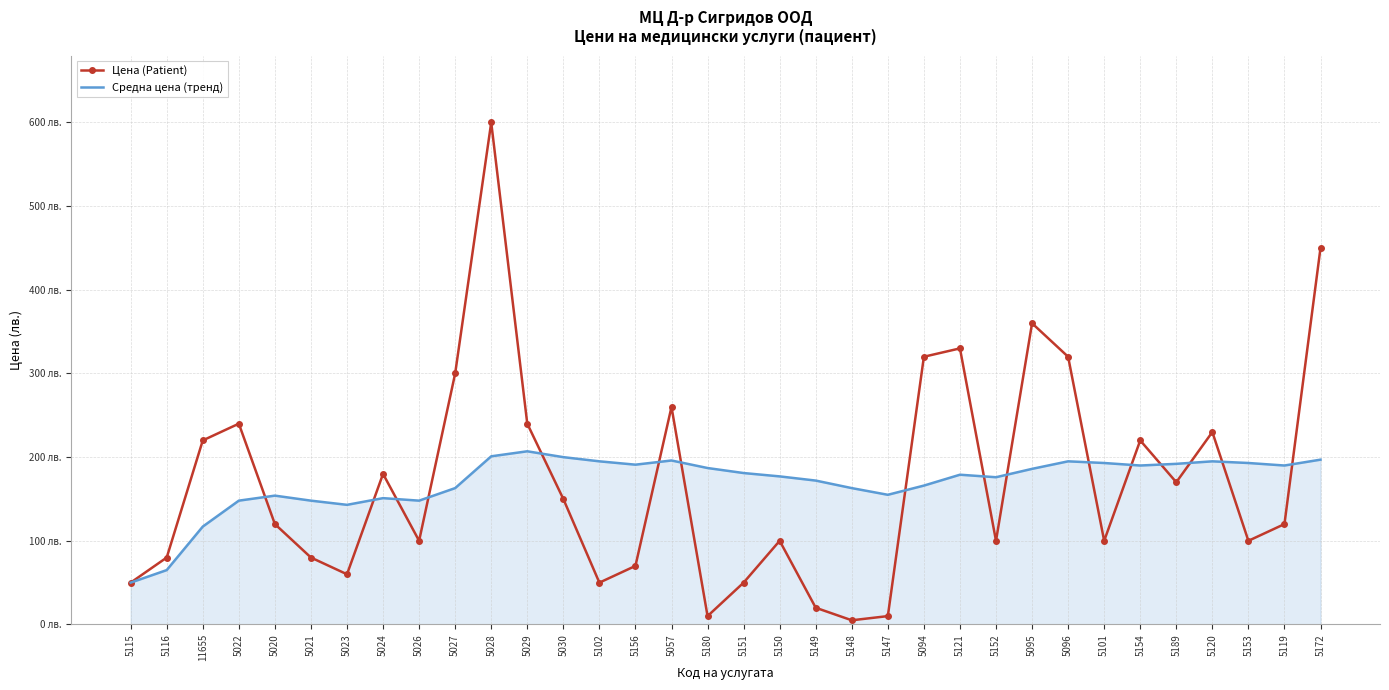

What is the greatest value displayed?

600